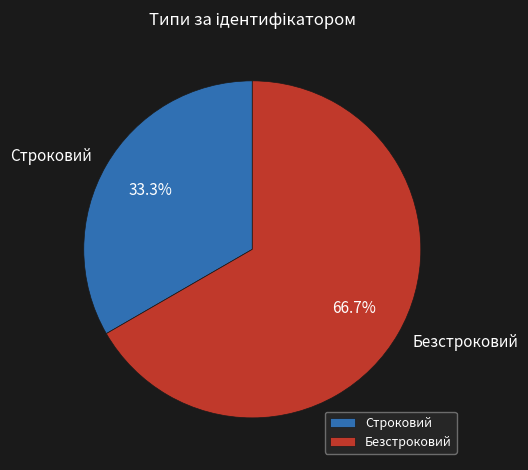

What is the total percentage of Строковий and Безстроковий?

100.0%